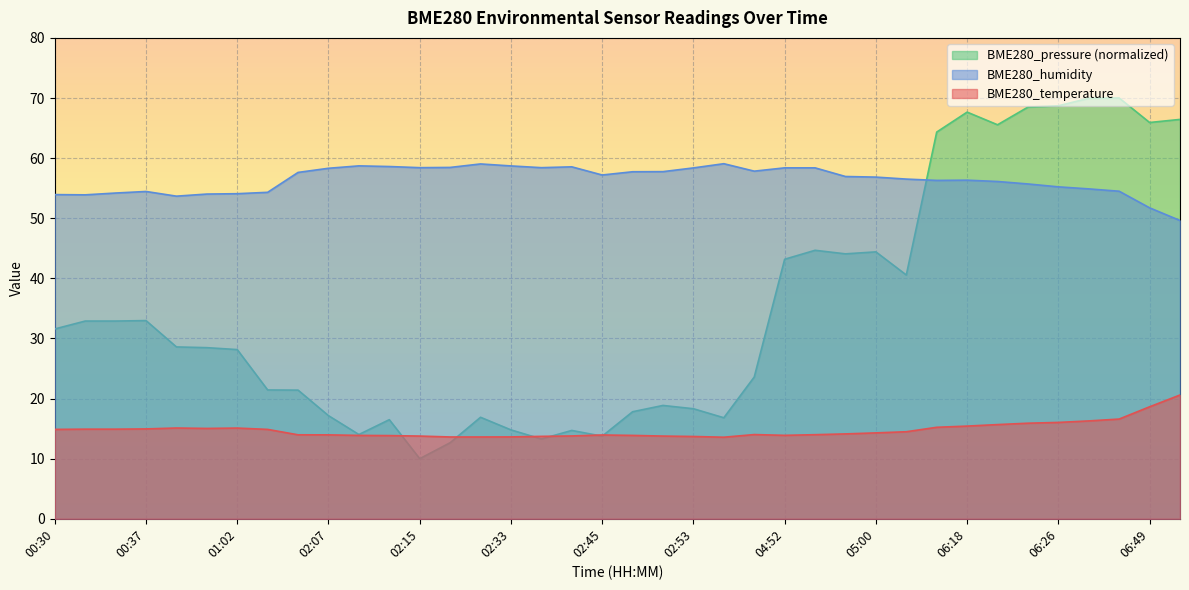

How many intersections are there between BME280_temperature and BME280_pressure_kPa?

6